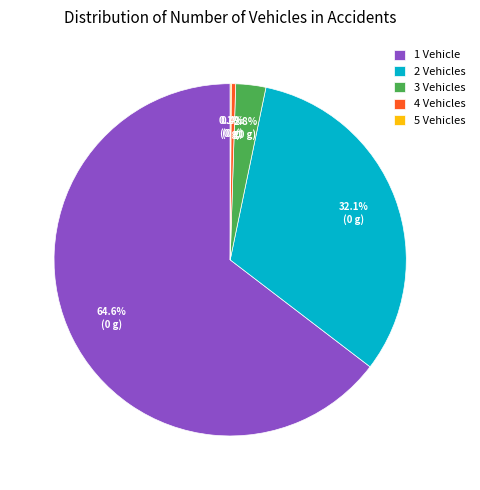

How much of the chart is everything except 1 Vehicle?

35.4%